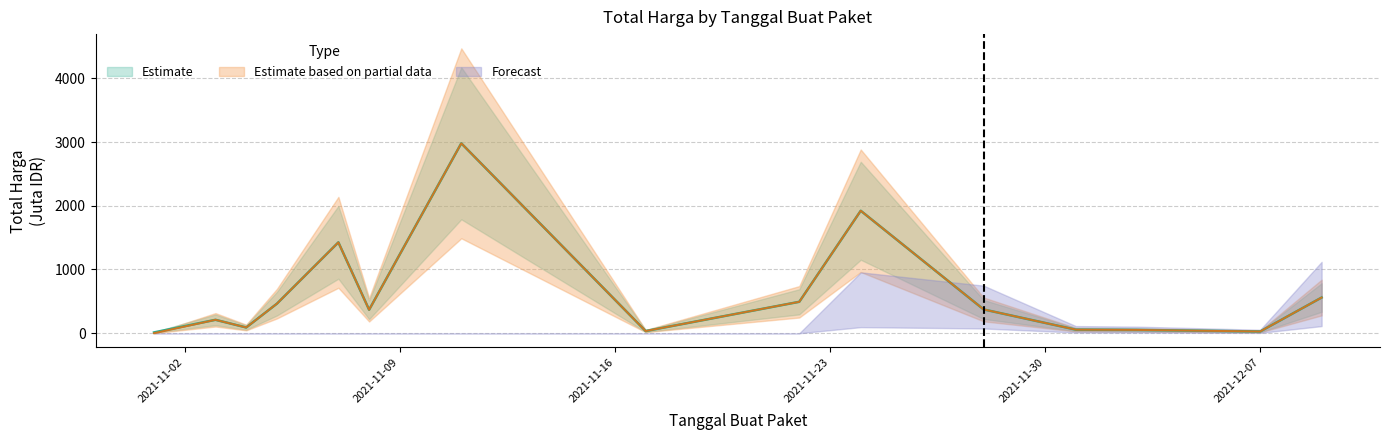

What is the difference between the maximum and minimum values in the Estimate based on partial data series?

2979.1